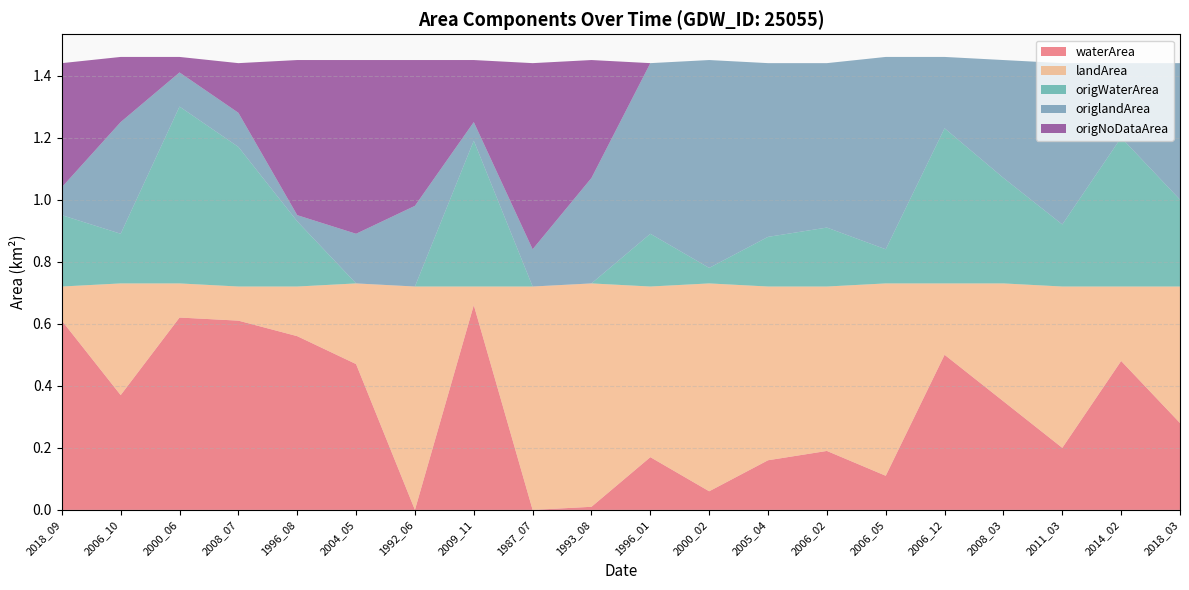

Reading right to left, transcribe all the data shown in this chart.

waterArea: 0.3	0.5	0.2	0.3	0.5	0.1	0.2	0.2	0.1	0.2	0.0	0.0	0.7	0.0	0.5	0.6	0.6	0.6	0.4	0.6
landArea: 0.4	0.2	0.5	0.4	0.2	0.6	0.5	0.6	0.7	0.6	0.7	0.7	0.1	0.7	0.3	0.2	0.1	0.1	0.4	0.1
origWaterArea: 0.3	0.5	0.2	0.3	0.5	0.1	0.2	0.2	0.1	0.2	0.0	0.0	0.5	0.0	0.0	0.2	0.5	0.6	0.2	0.2
origlandArea: 0.4	0.2	0.5	0.4	0.2	0.6	0.5	0.6	0.7	0.6	0.3	0.1	0.1	0.3	0.2	0.0	0.1	0.1	0.4	0.1
origNoDataArea: 0.0	0.0	0.0	0.0	0.0	0.0	0.0	0.0	0.0	0.0	0.4	0.6	0.2	0.5	0.6	0.5	0.2	0.1	0.2	0.4